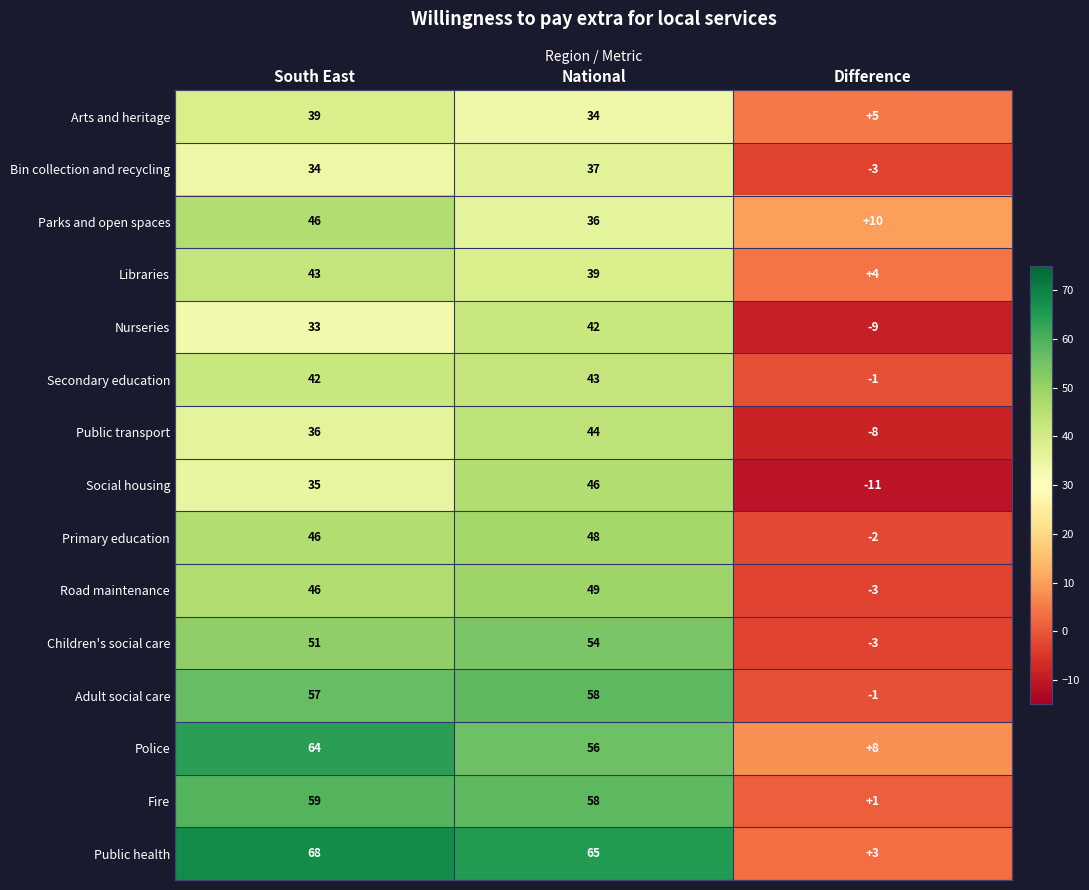

The Road maintenance series shows 87 at National. True or false?

False